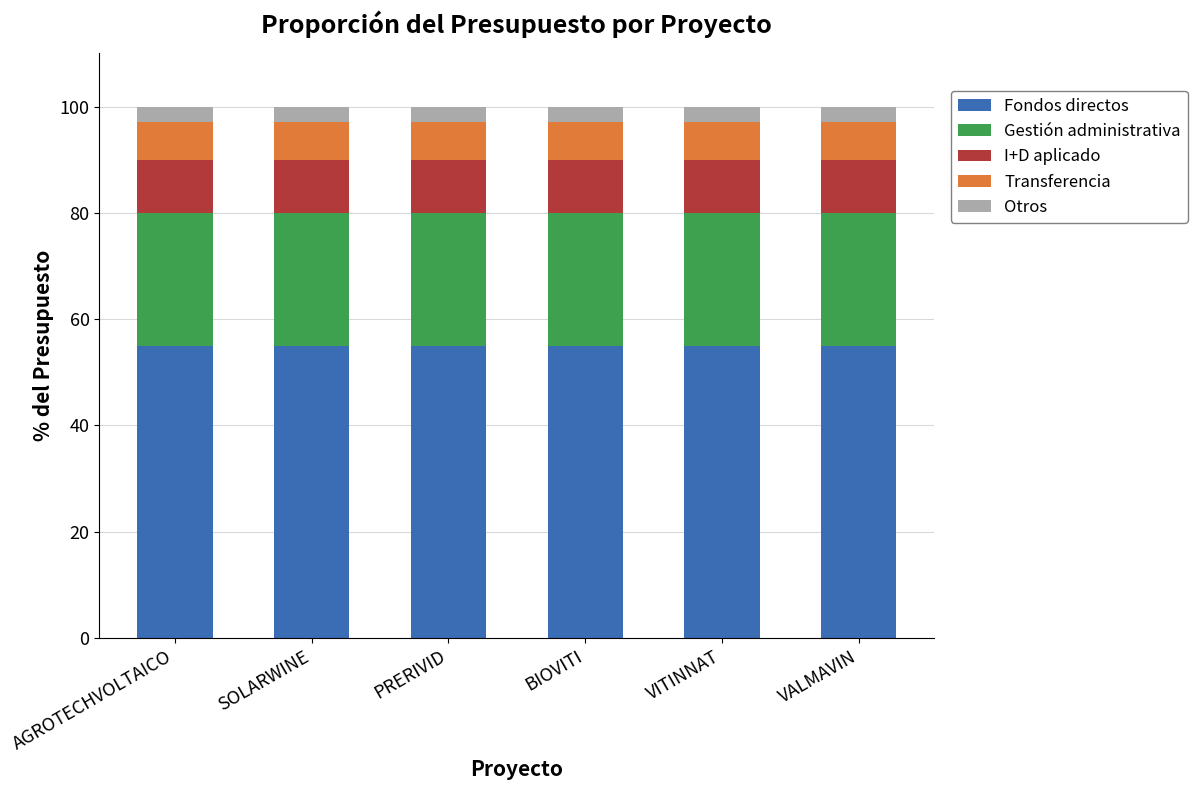

The Fondos directos series shows 55.0 at VITINNAT. True or false?

True